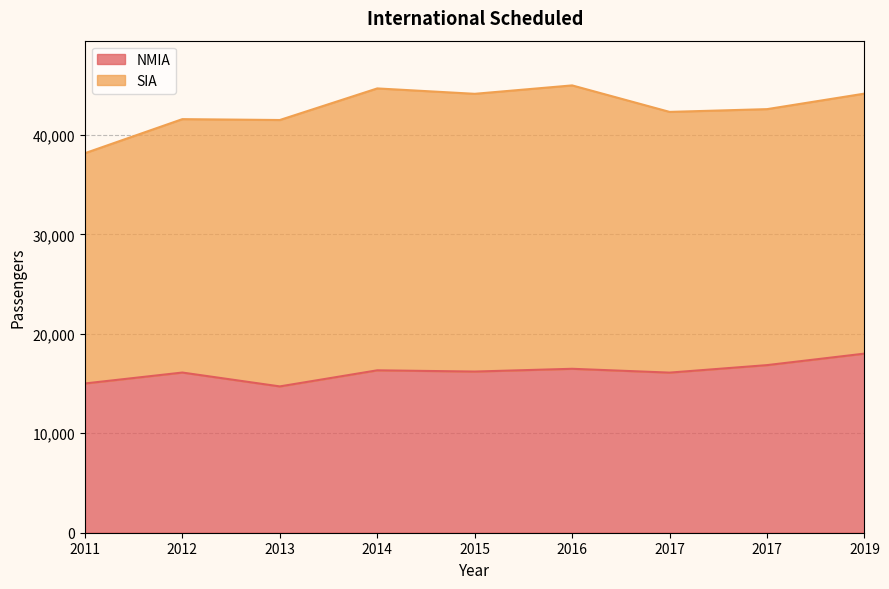

How many points are higher than both their immediate neighbors (excluding endpoints)?

3